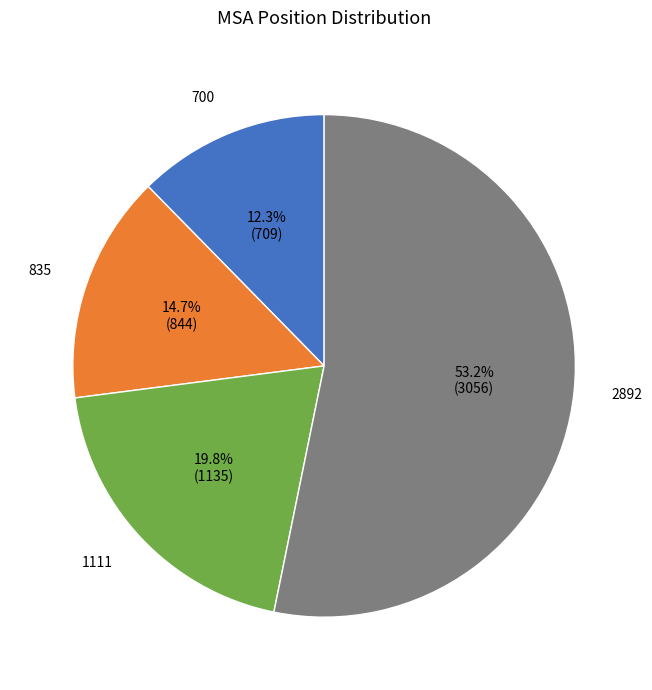

Does any single category account for the majority?

Yes